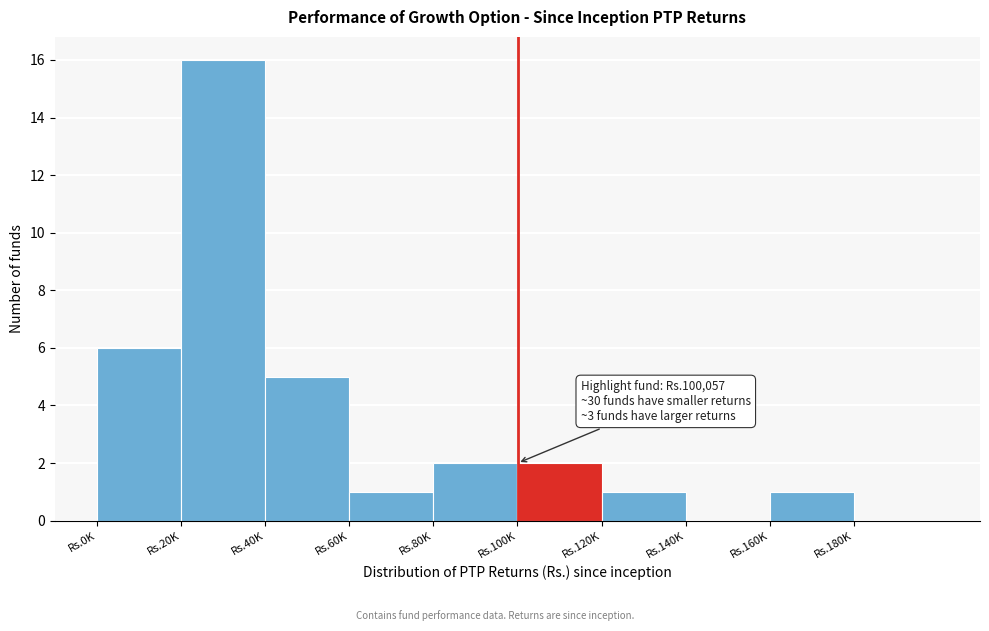

Reading left to right, list all the values displayed in this chart.

Rs.0K=6	Rs.20K=16	Rs.40K=5	Rs.60K=1	Rs.80K=2	Rs.100K=2	Rs.120K=1	Rs.140K=0	Rs.160K=1	Rs.180K=0